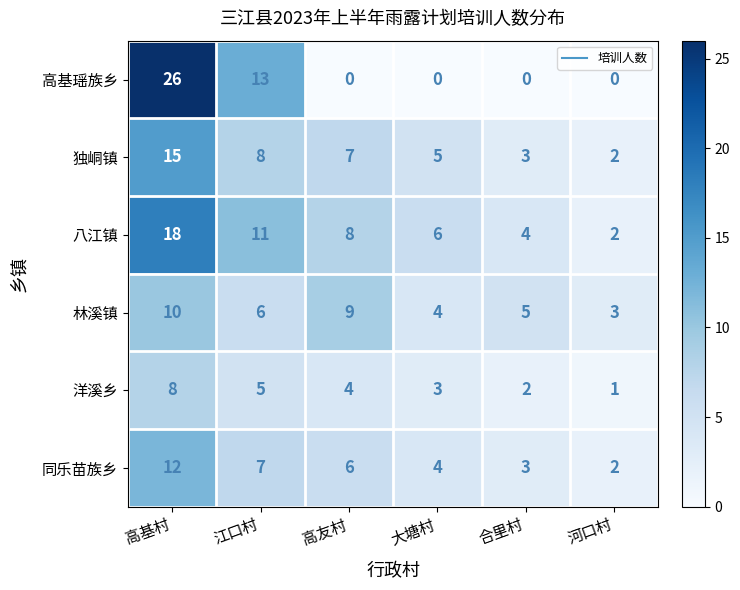

Count the number of data series in this chart.

6